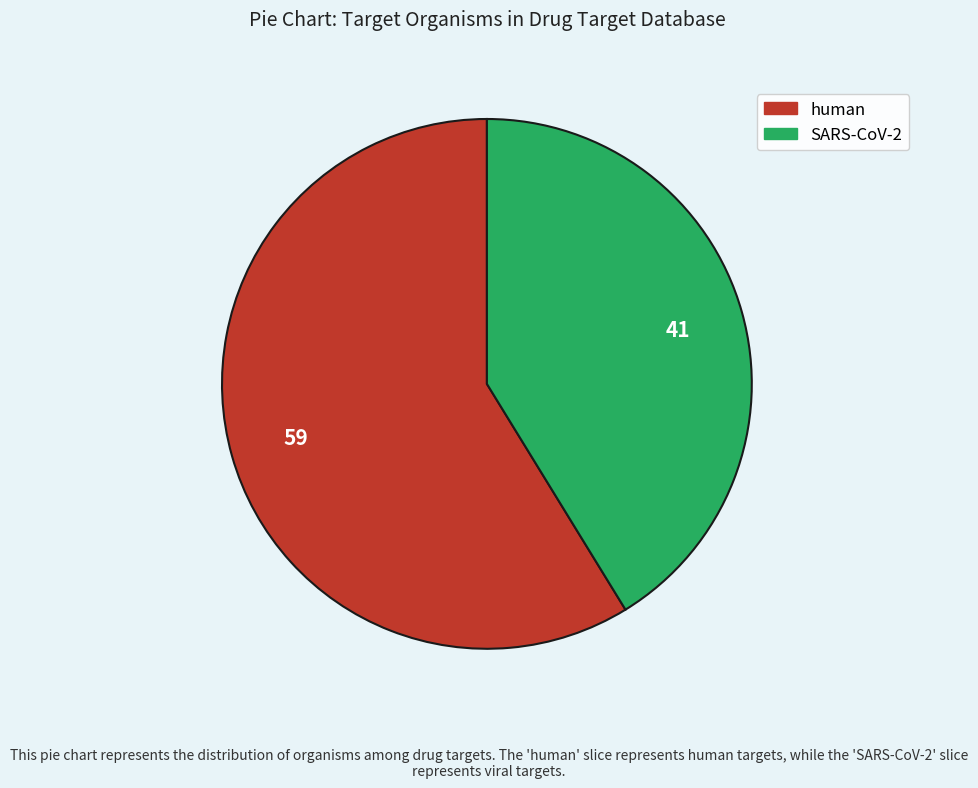

Combined, do human and SARS-CoV-2 account for over 50%?

Yes